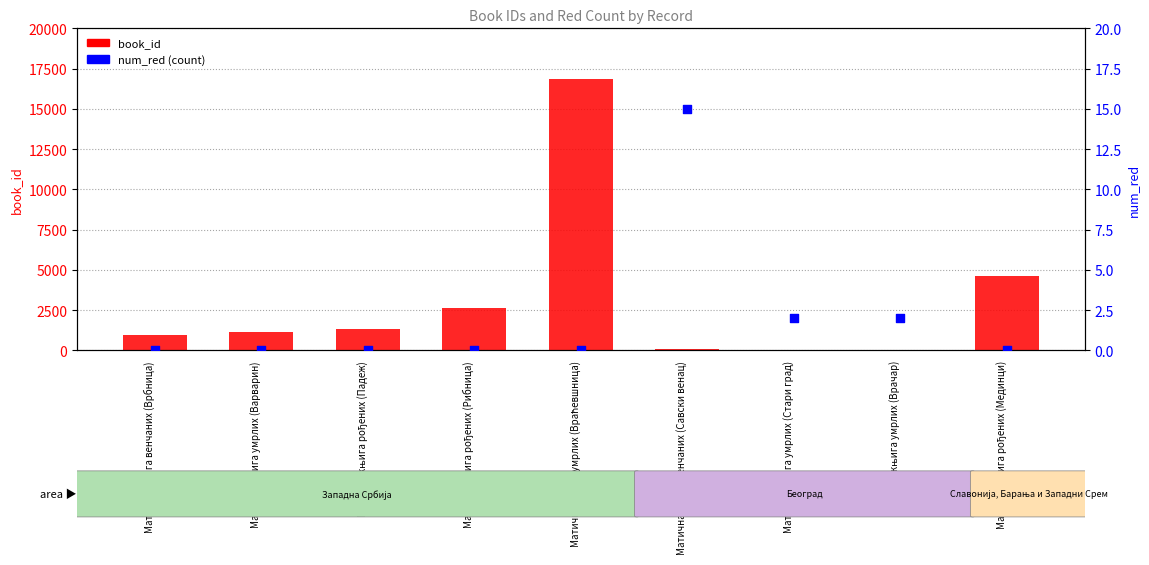

Which series has the widest spread of Y values?

book_id